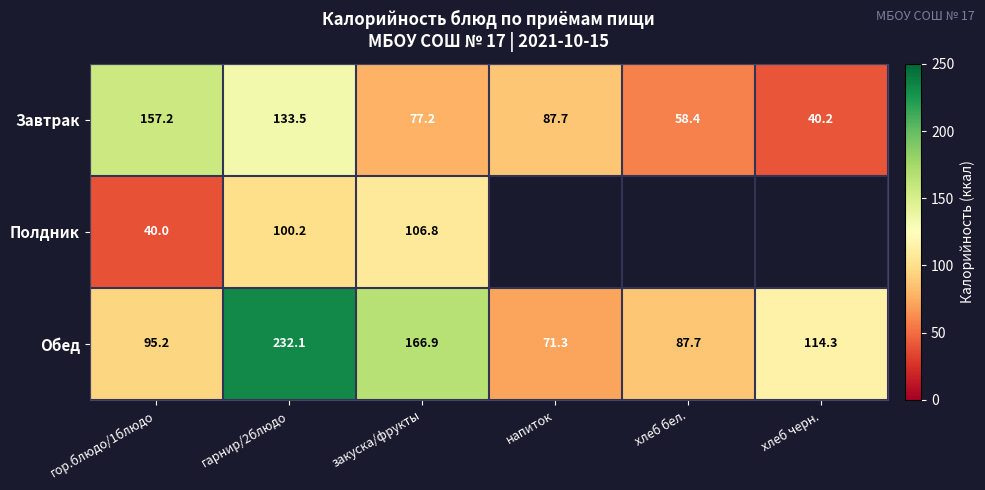

The Полдник series shows 149.8 at гарнир/2блюдо. True or false?

False